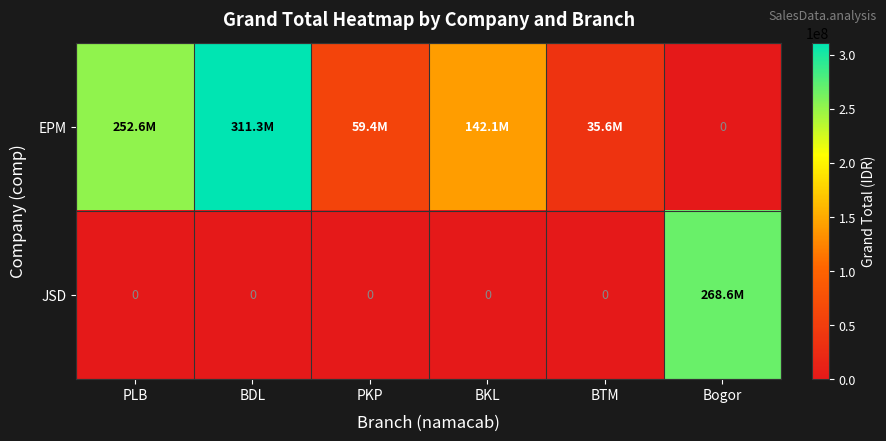

At which category does the chart reach its peak across all series?

BDL